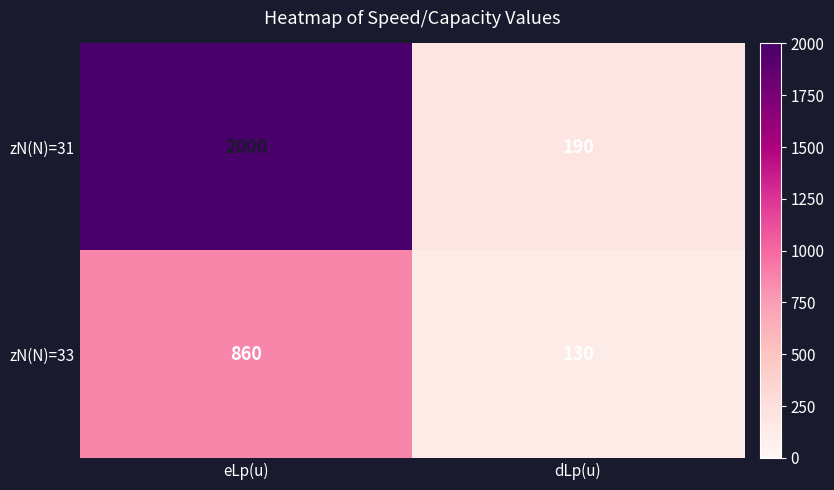

Reading left to right, list all the values displayed in this chart.

zN(N)=31: 2000	190
zN(N)=33: 860	130